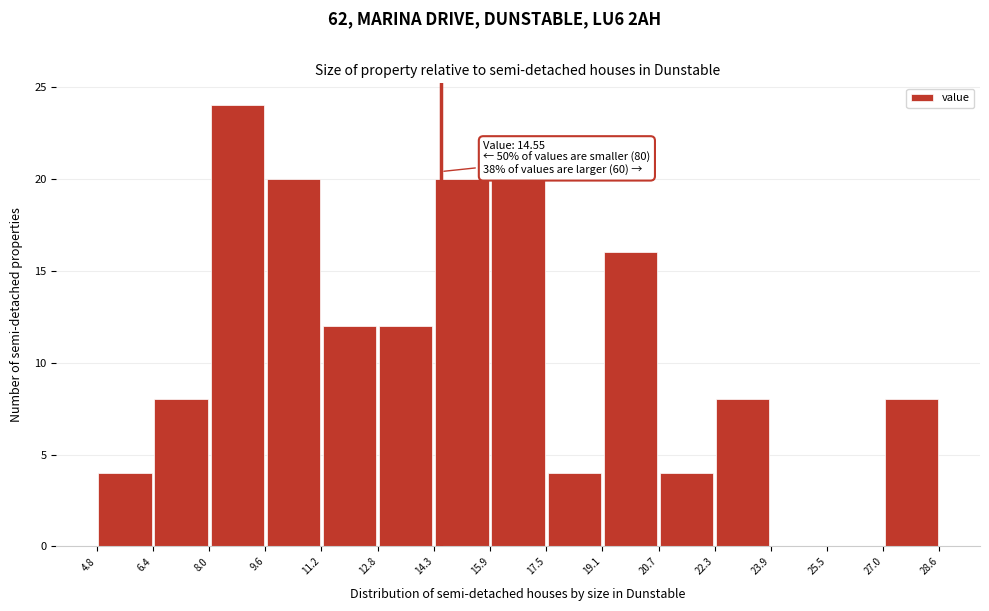

Over which range of the x-axis is the bar tallest?

8.0 to 9.6